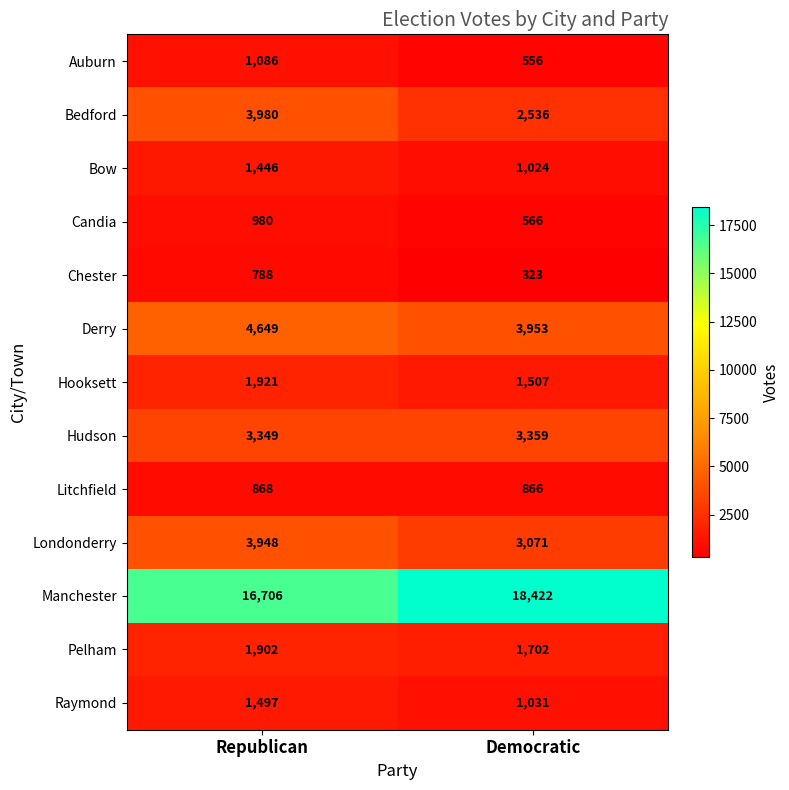

What is the total value across all series at Republican?

43120